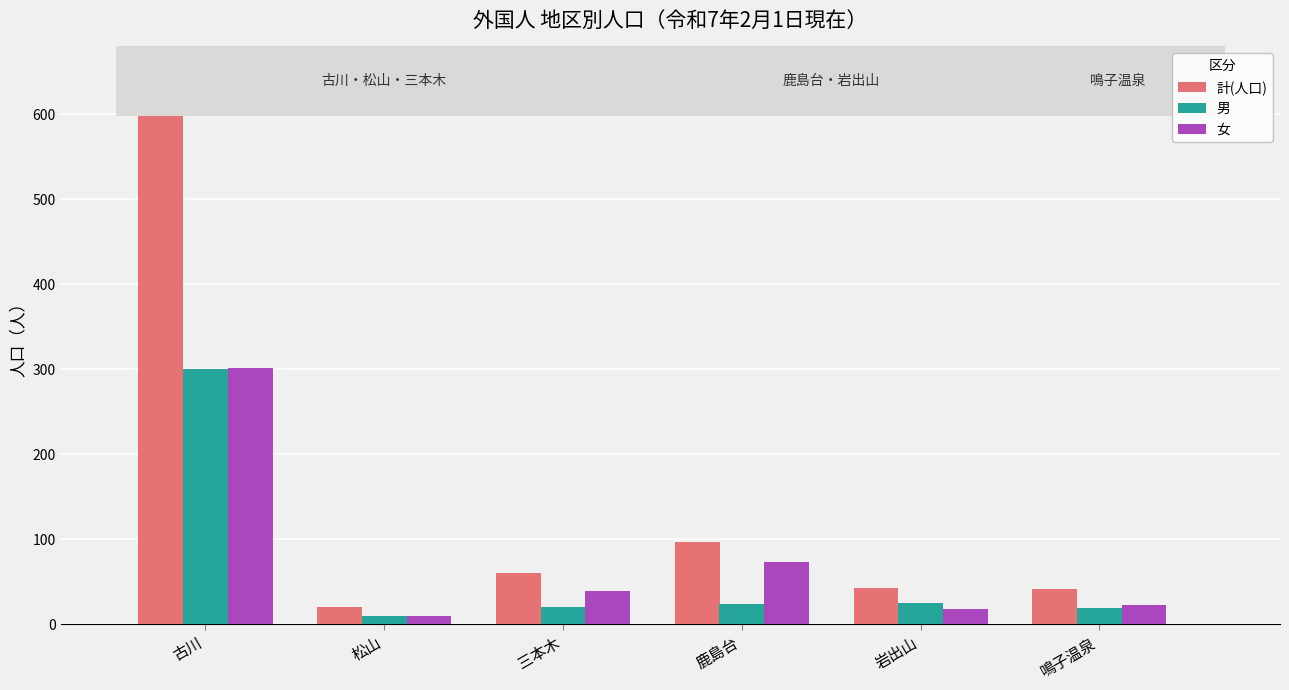

True or false: 計(人口) has a value of 43 at 岩出山.

True